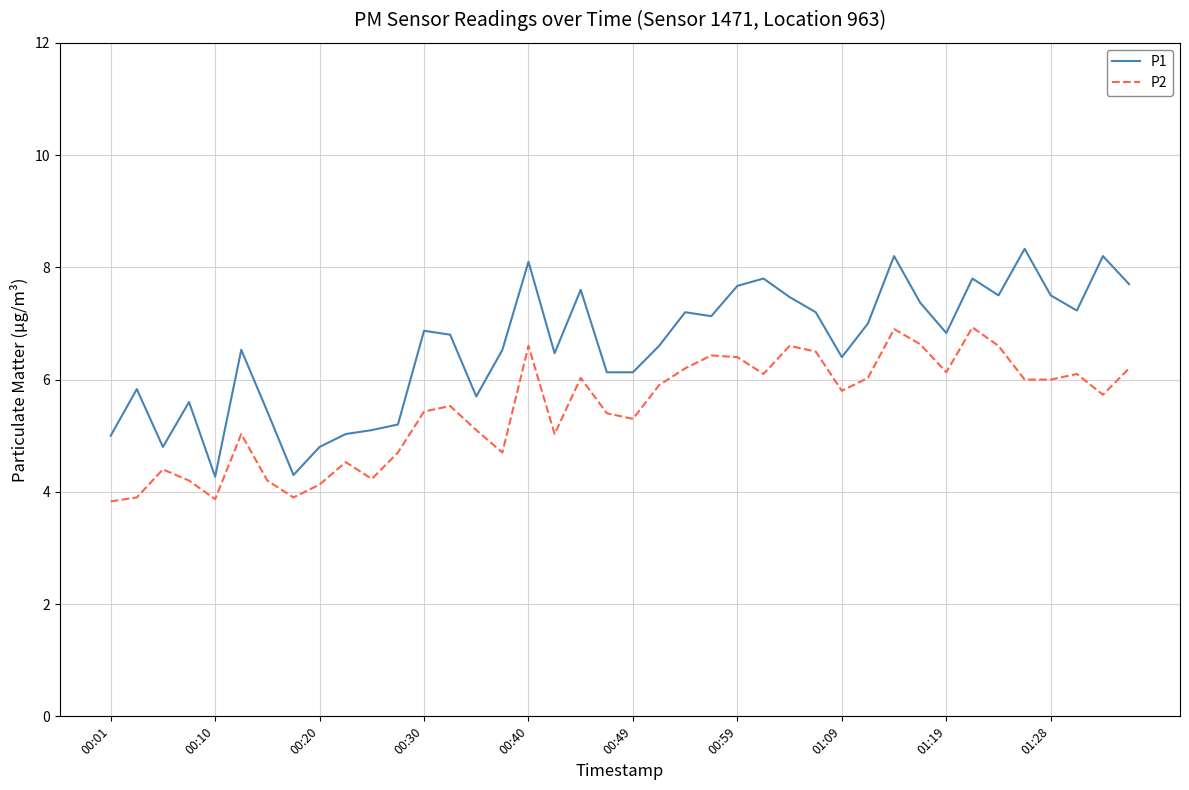

Rank the series by their maximum value, from lowest to highest.

P2, P1